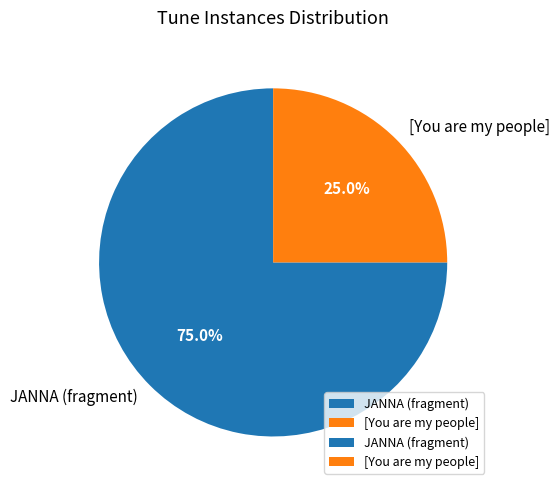

Combined, do JANNA (fragment) and [You are my people] account for over 50%?

Yes